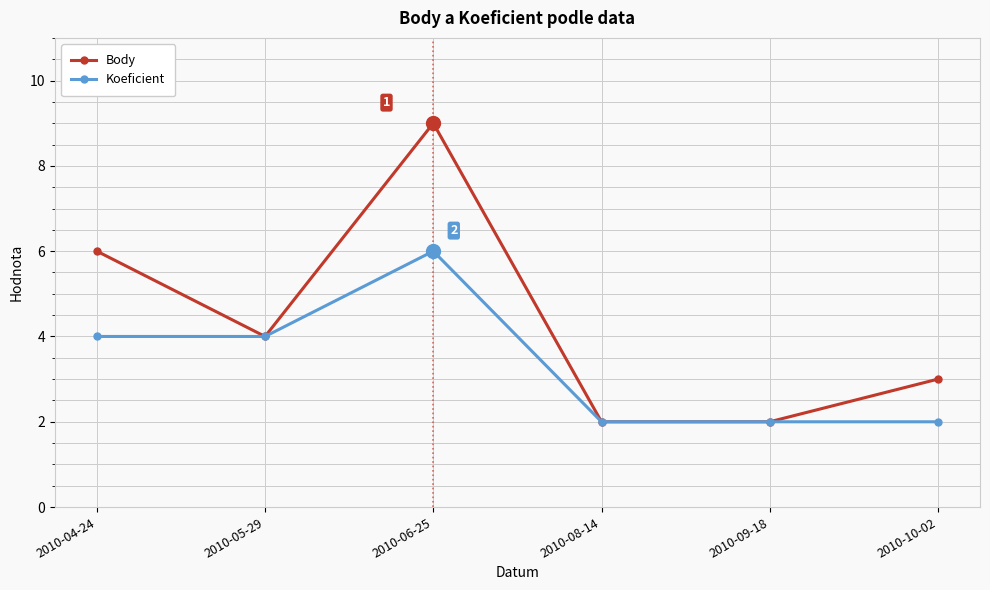

The Koeficient series shows 3 at 2010-09-18. True or false?

False